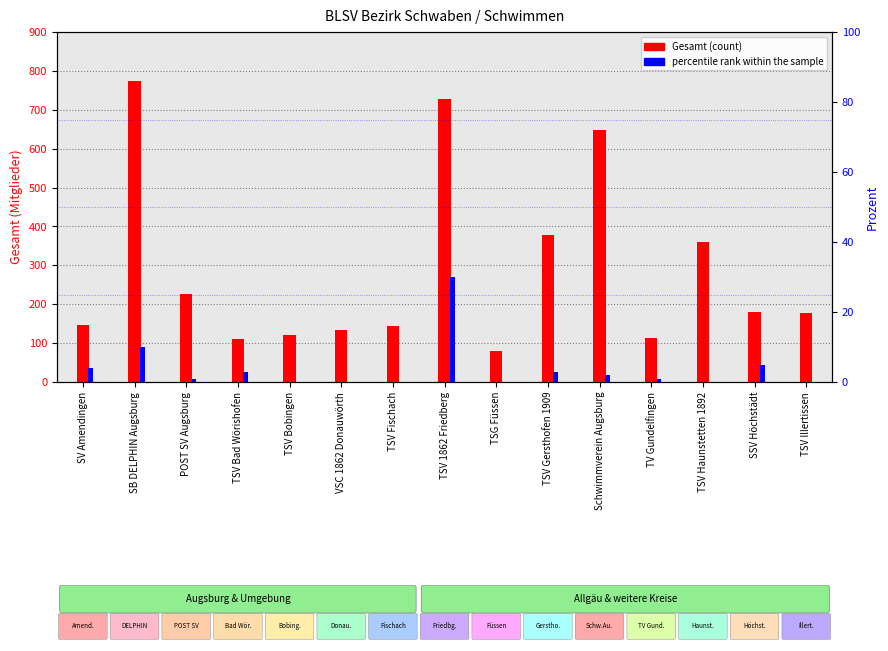

What is the sum of all Gesamt (count) values?

4322